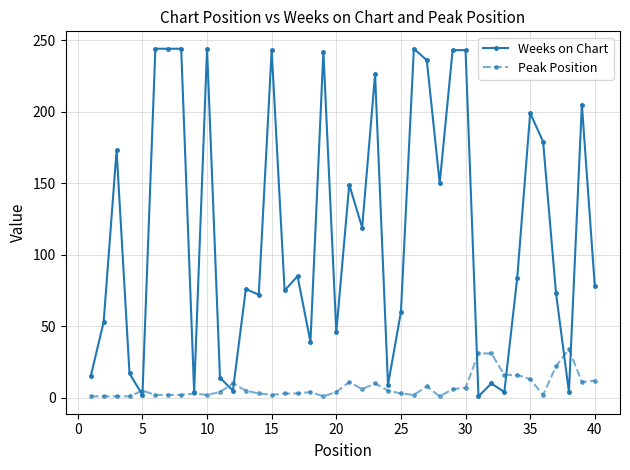

Rank the series by their maximum value, from lowest to highest.

Peak Position, Weeks on Chart